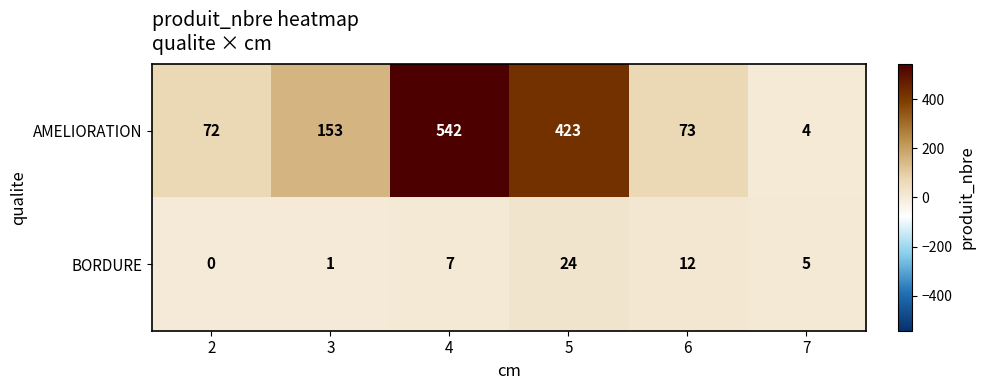

Reading left to right, list all the values displayed in this chart.

AMELIORATION: 72	153	542	423	73	4
BORDURE: 0	1	7	24	12	5